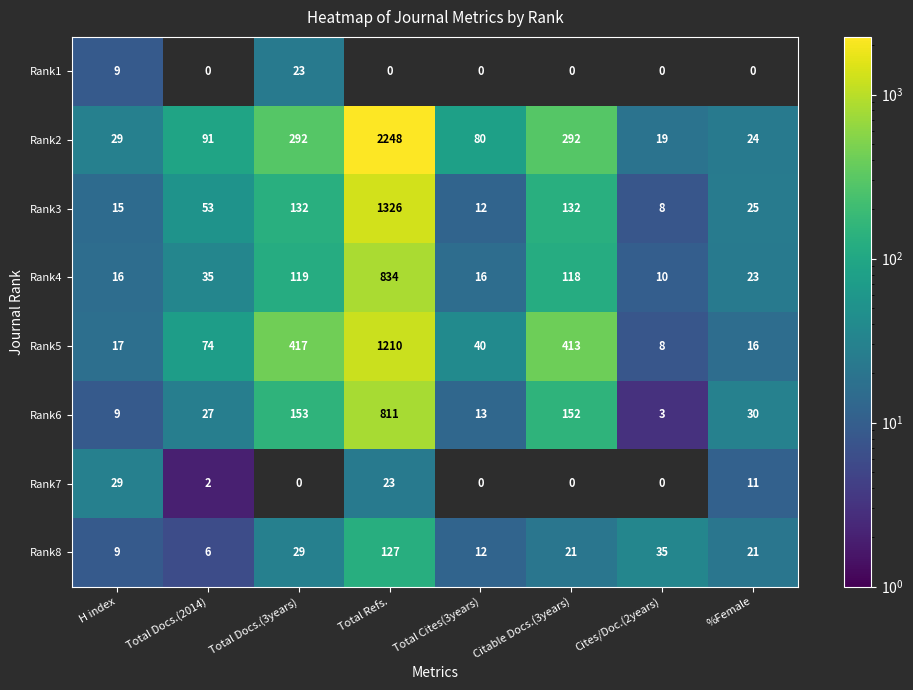

The value of Rank1 at %Female is 13. True or false?

False